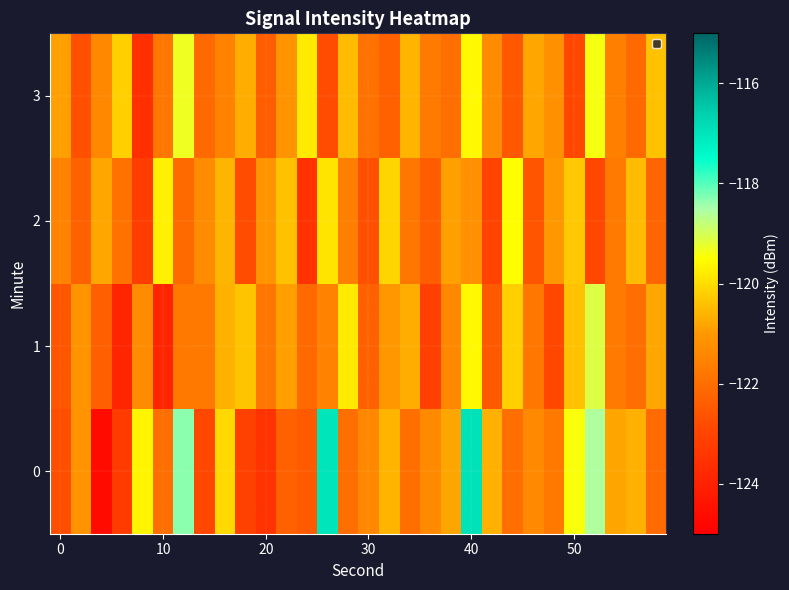

What is the smallest value displayed?

-124.7